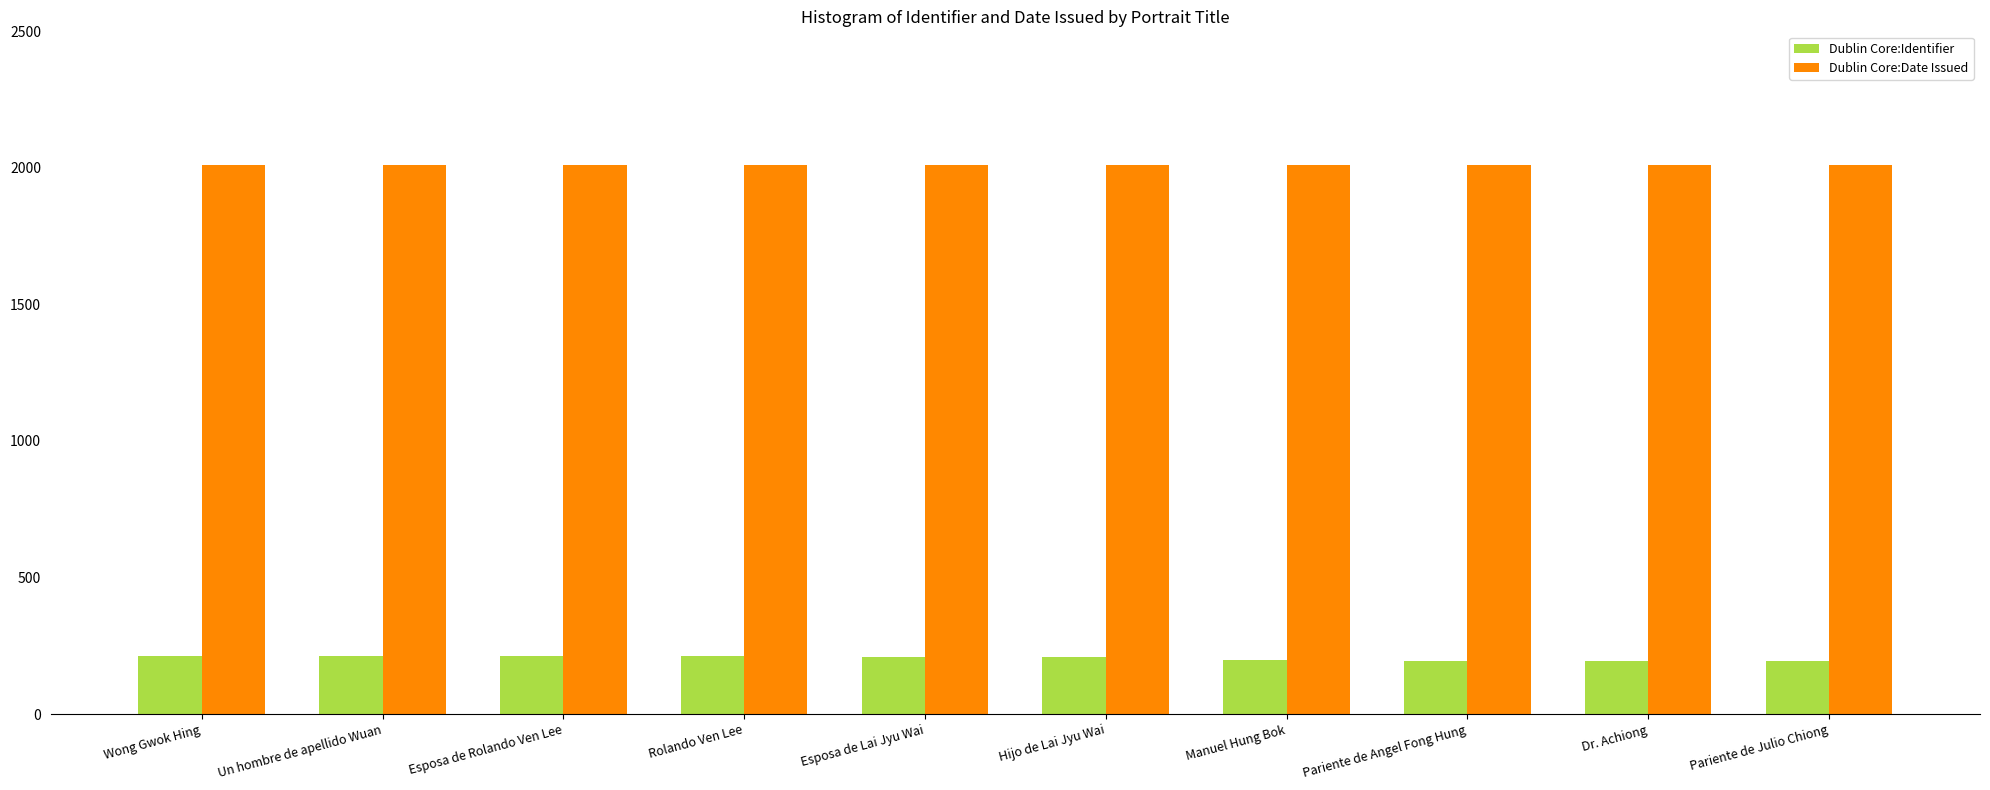

What is the difference between the highest and lowest values at Pariente de Julio Chiong?

1815